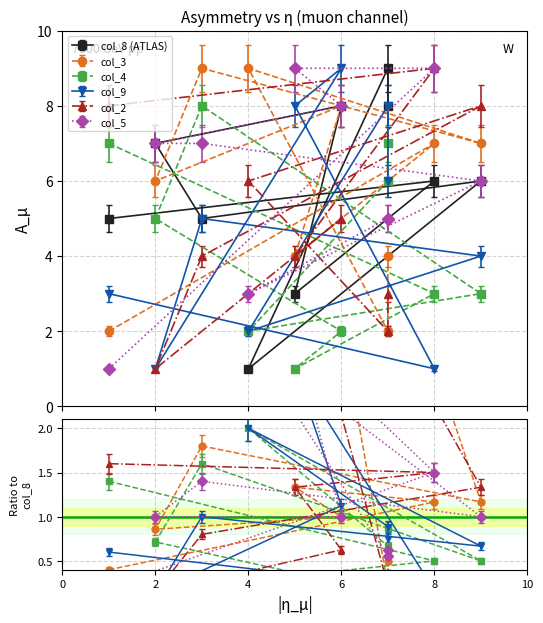

What is the difference between the maximum and second lowest values in the col_5 series?

6.0